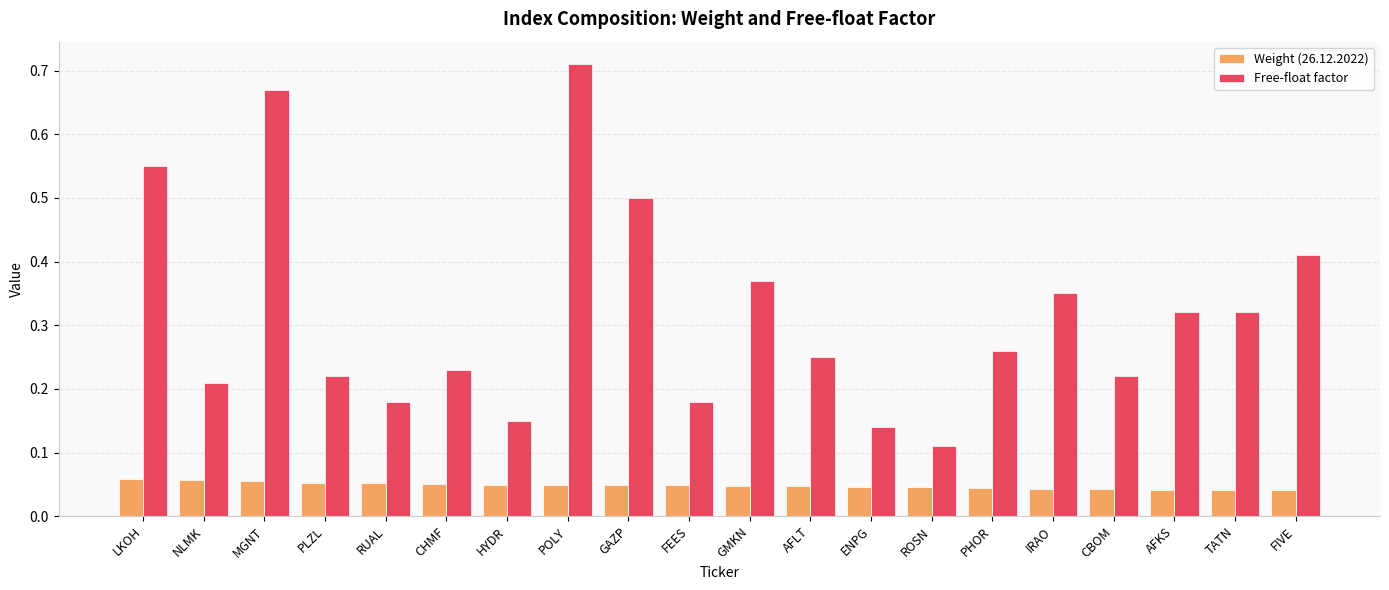

What are all the series names shown in the legend?

Weight (26.12.2022), Free-float factor